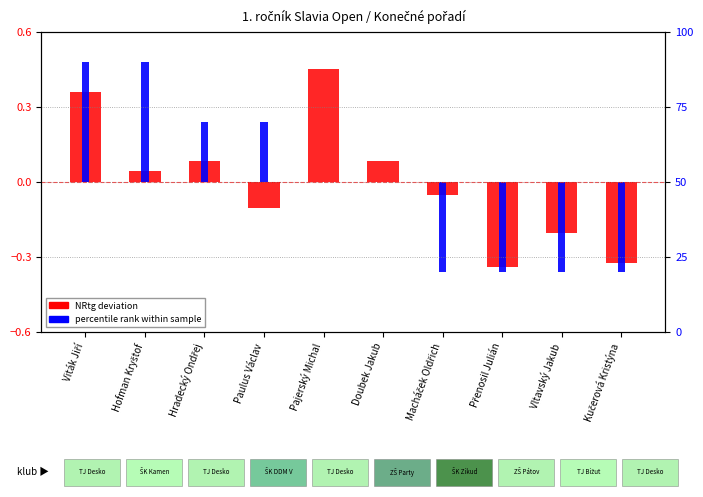

What is the label of the 6th bar from the right?

Pajerský Michal